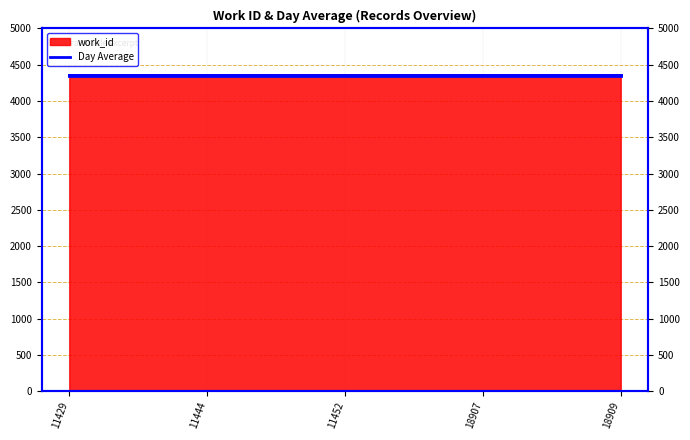

Which category has the lowest value across all series?

11444